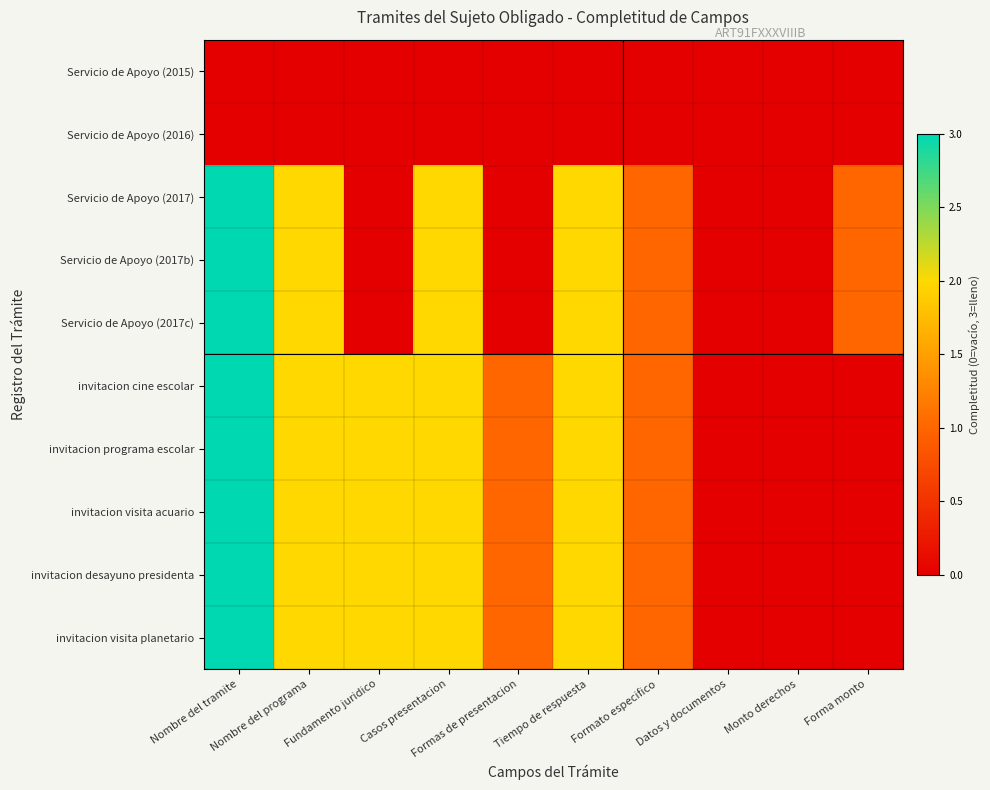

Which series has the largest range (max minus min)?

Servicio de Apoyo (2017)